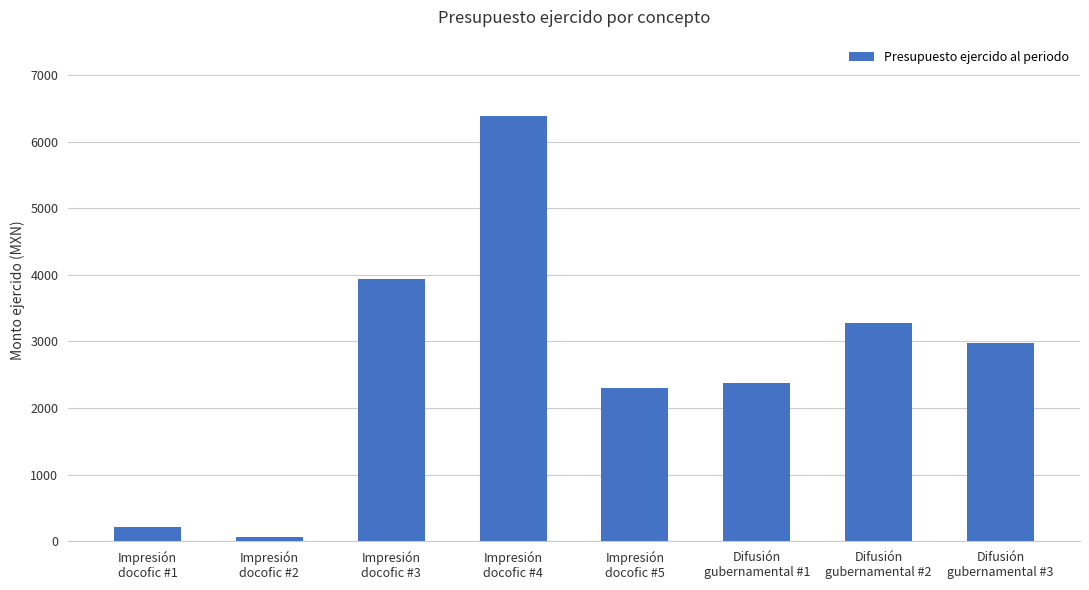

Does the chart contain any negative values?

No